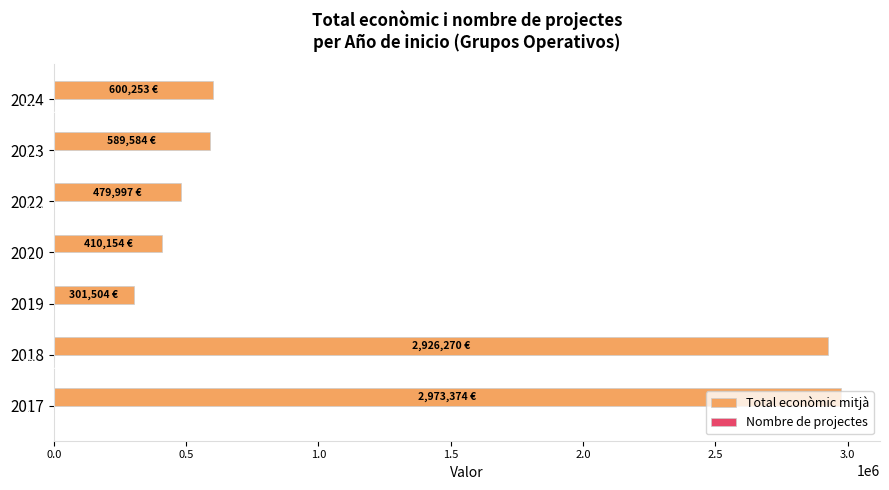

How many categories are shown in the chart?

7